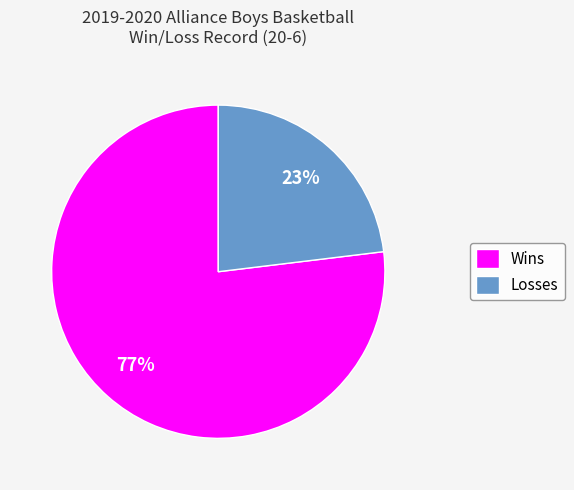

Which category has the smallest portion of the pie?

Losses